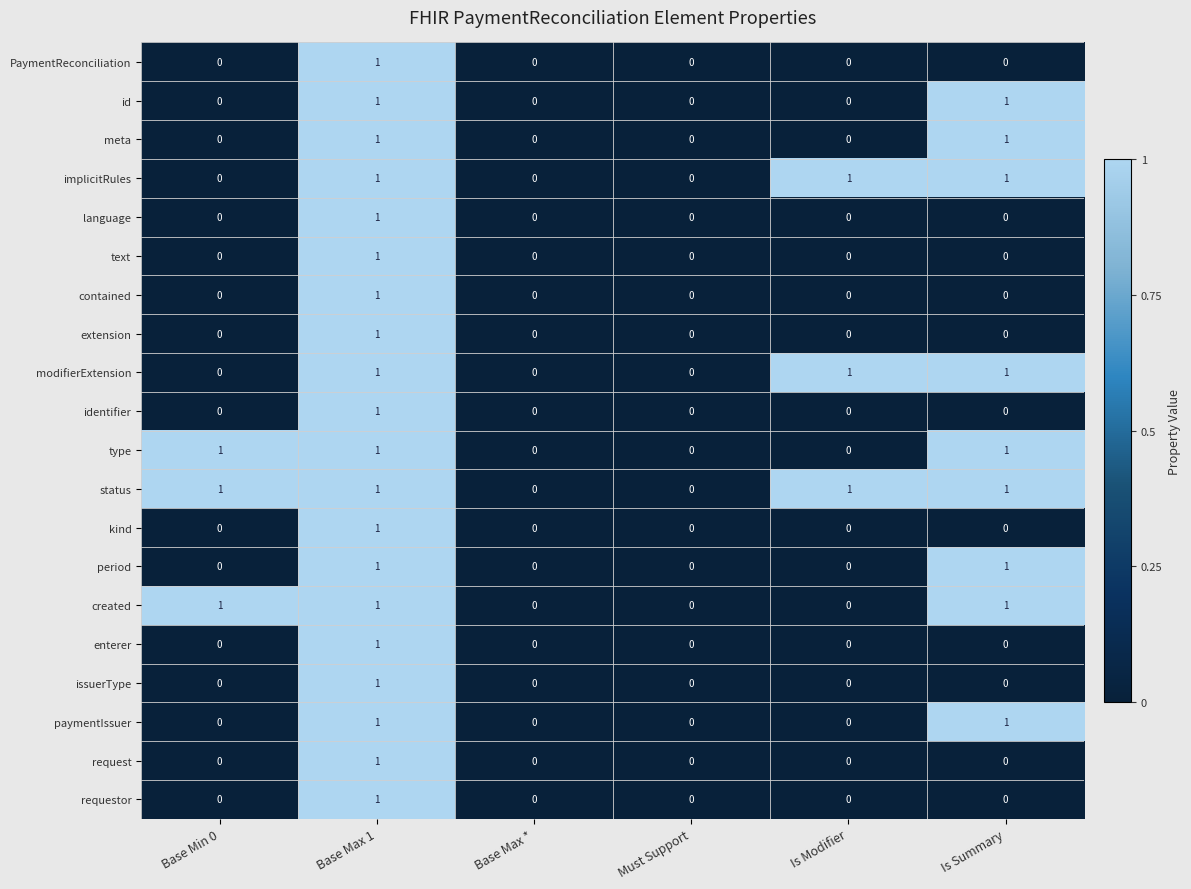

True or false: modifierExtension has a value of 2 at Base Max 1.

False